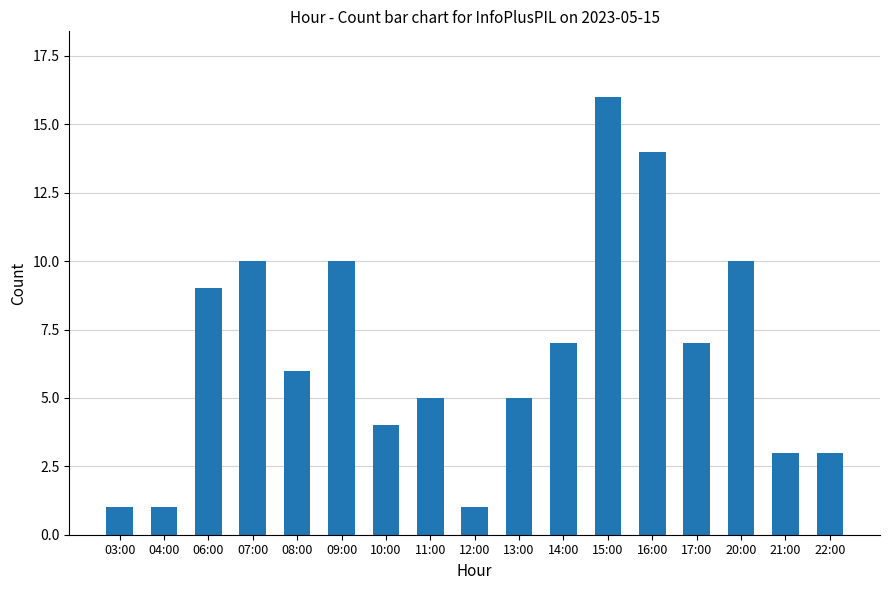

What is the maximum value shown in the chart?

16